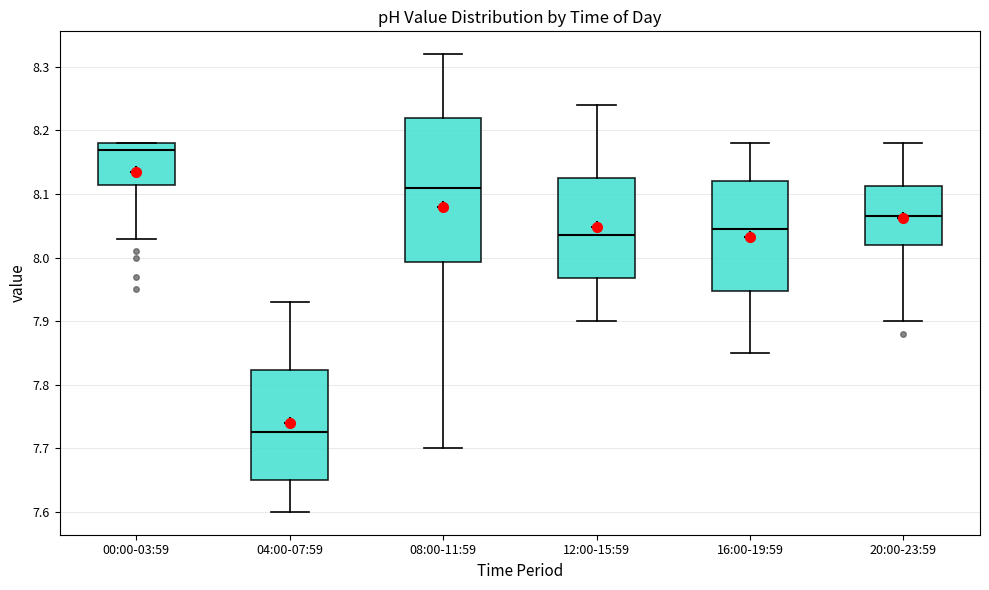

Reading left to right, transcribe this box plot: for each box, give where its median line is, the range the box spans, and where its two whiskers end, as read against the y-axis. The values are not printed on the chart, so give them approximately, as read against the axis.

00:00-03:59: median 8.17, box 8.12 to 8.18, whiskers 8.03 to 8.18
04:00-07:59: median 7.73, box 7.65 to 7.82, whiskers 7.60 to 7.93
08:00-11:59: median 8.11, box 7.99 to 8.22, whiskers 7.70 to 8.32
12:00-15:59: median 8.04, box 7.97 to 8.13, whiskers 7.90 to 8.24
16:00-19:59: median 8.05, box 7.95 to 8.12, whiskers 7.85 to 8.18
20:00-23:59: median 8.07, box 8.02 to 8.11, whiskers 7.90 to 8.18